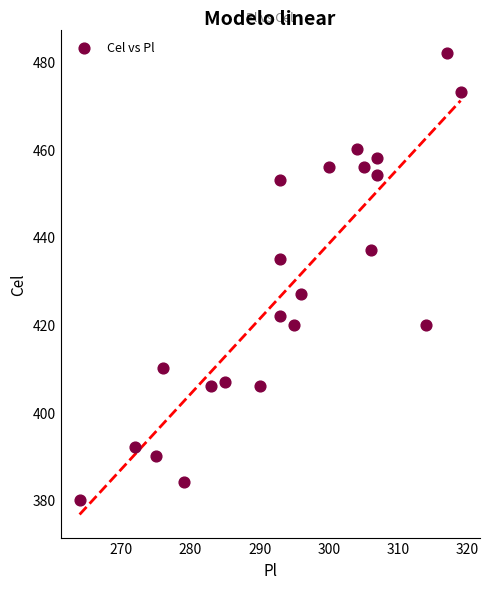

What is the range of Y values (max minus min)?

102